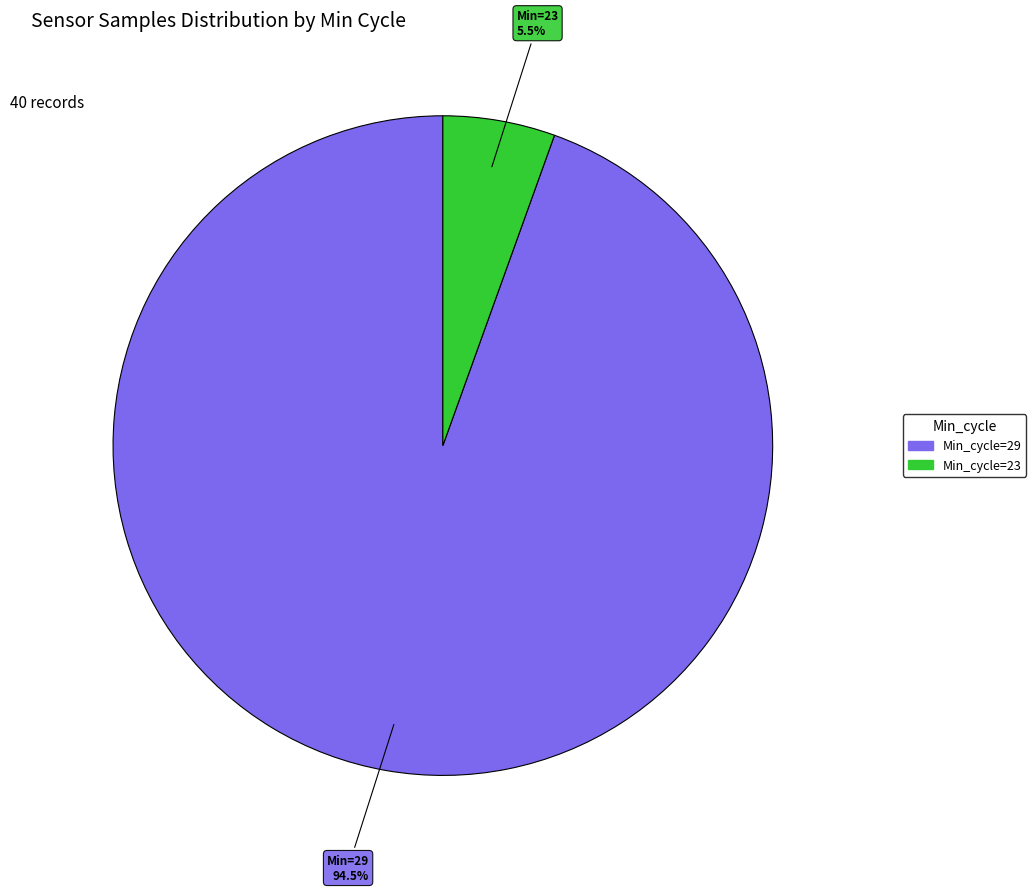

Is there a majority slice in this chart?

Yes